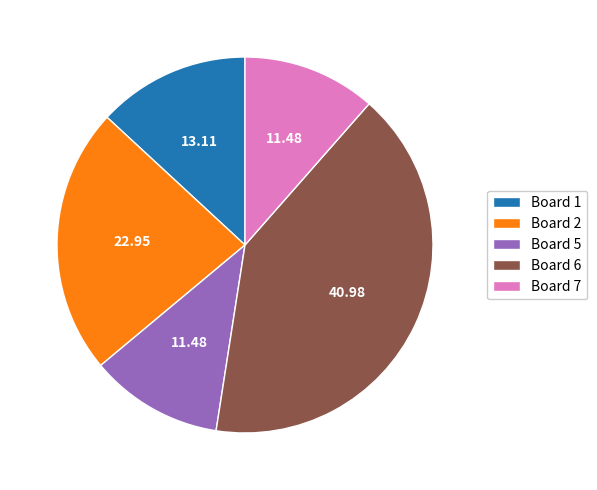

Combined, do Board 6 and Board 1 account for over 50%?

Yes